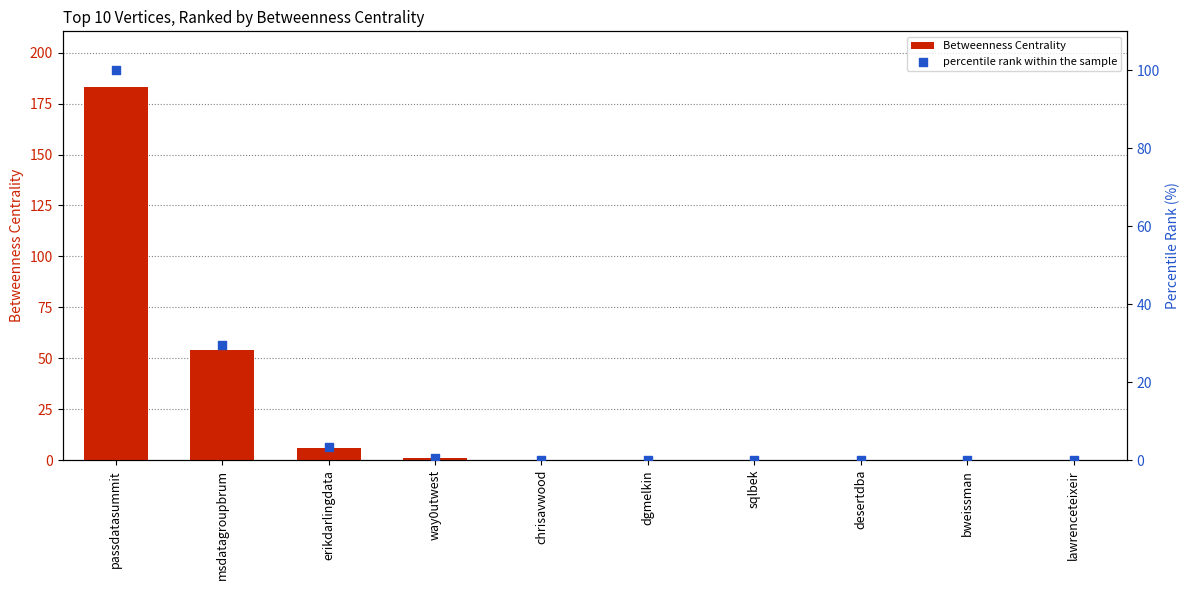

Which series contains the lowest Y value?

Betweenness Centrality